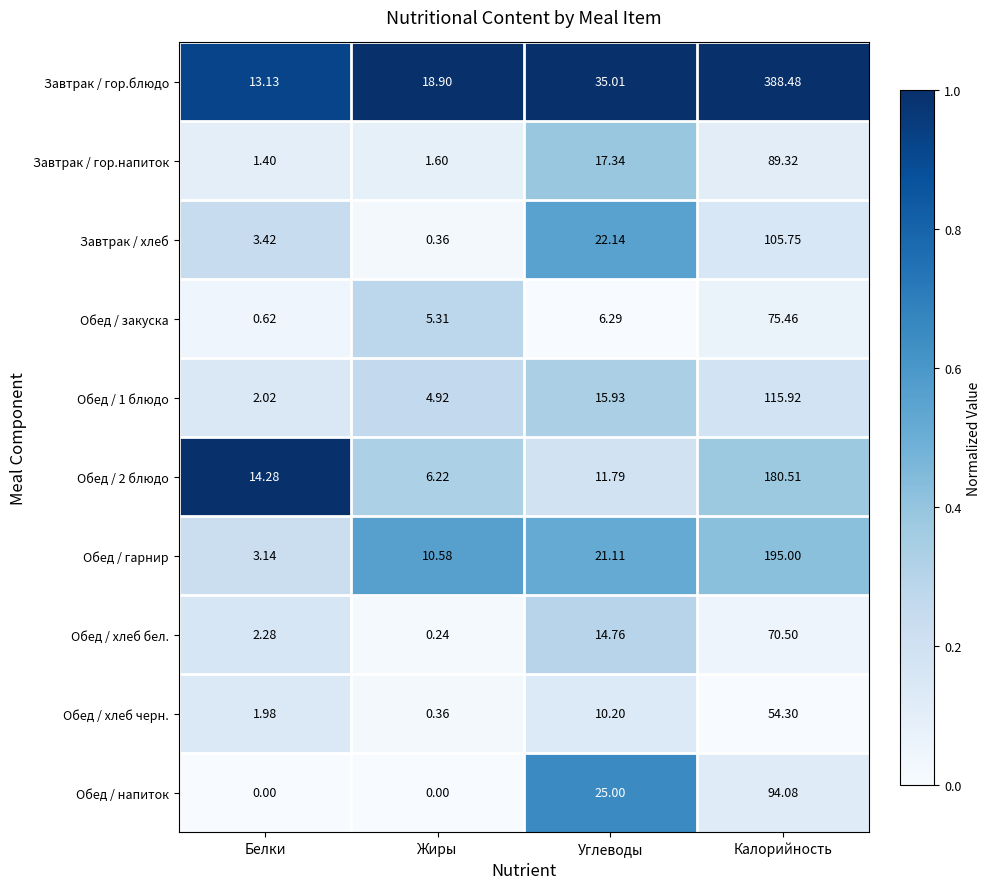

Between Жиры and Углеводы, which series saw the biggest shift?

Обед / напиток